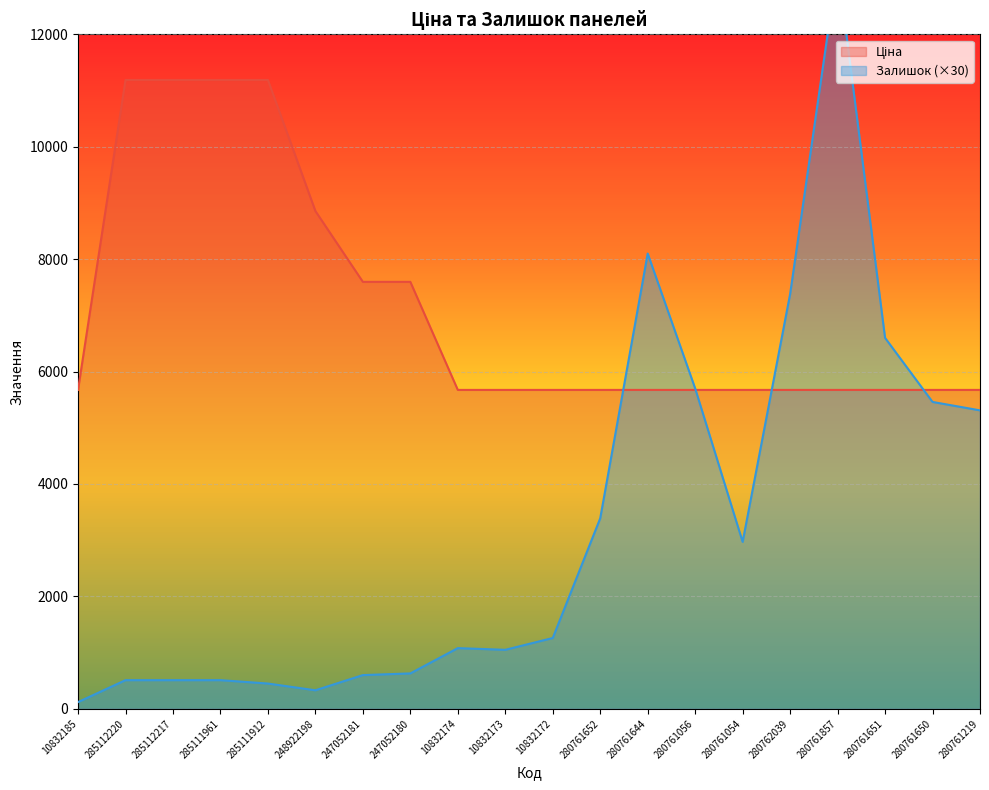

After their last crossing, which series has the higher values: Ціна or Залишок?

Ціна